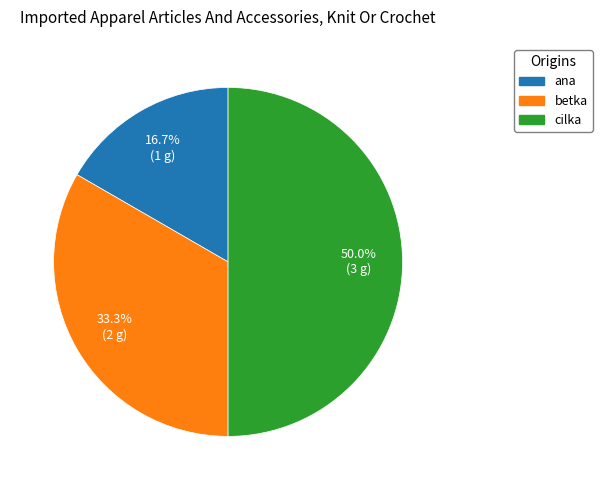

True or false: ana accounts for 10% of the total.

False